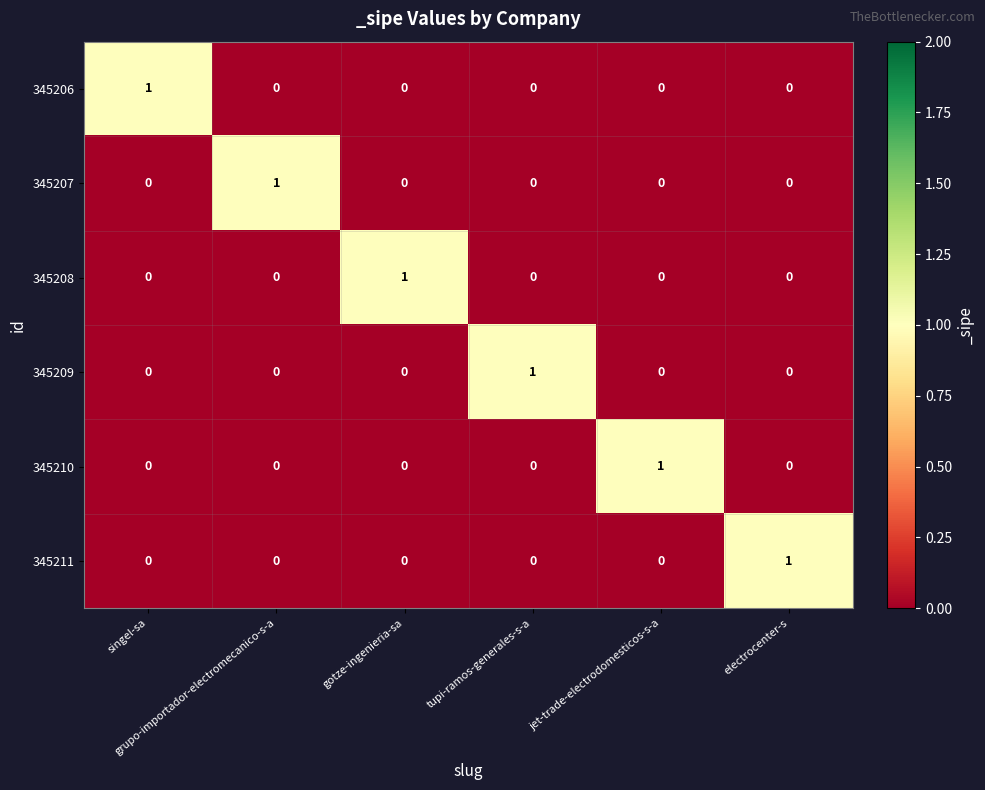

Count the number of categories in the chart.

6